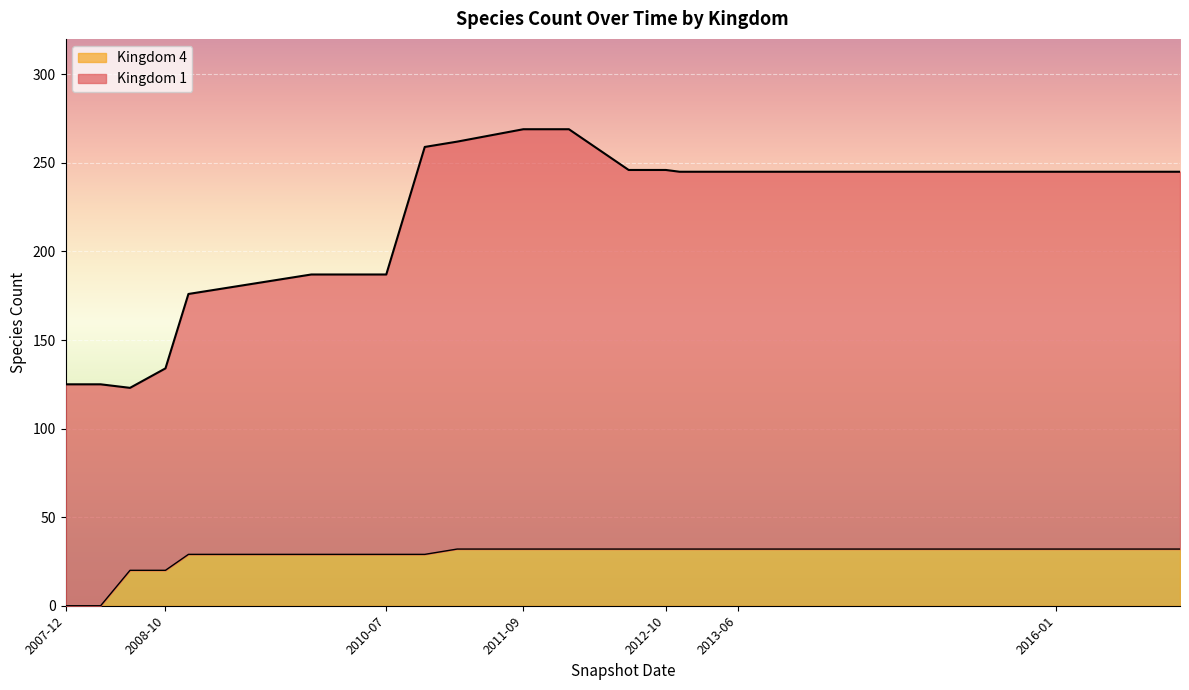

True or false: Kingdom 4 and Kingdom 1 intersect in this chart.

False